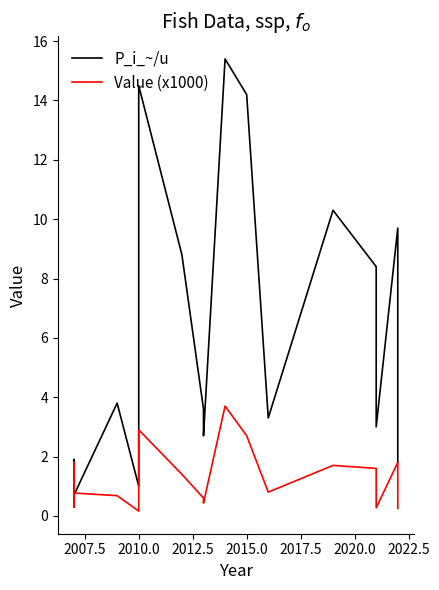

What is the sum of all P_i_~/u values?

105.2